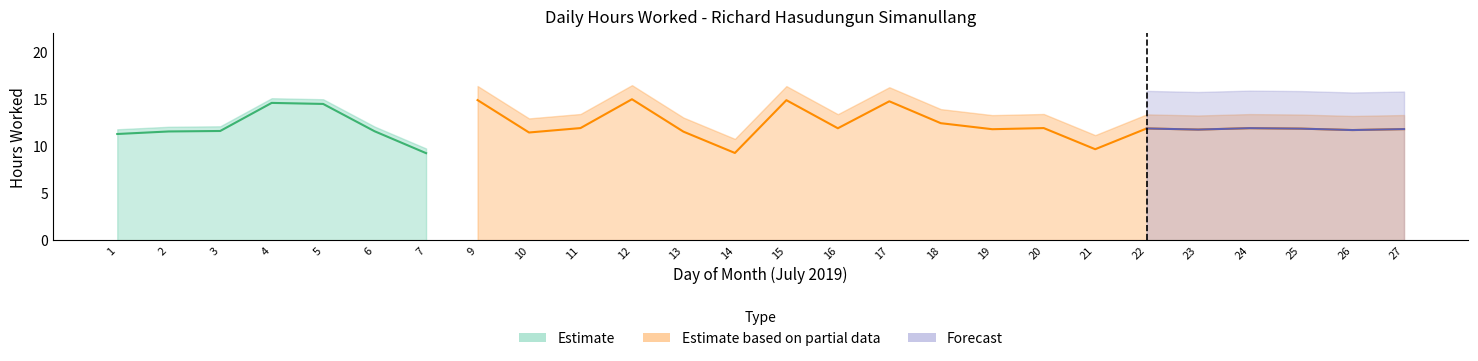

List the series in order of their peak value, lowest first.

Forecast, Estimate, Estimate based on partial data